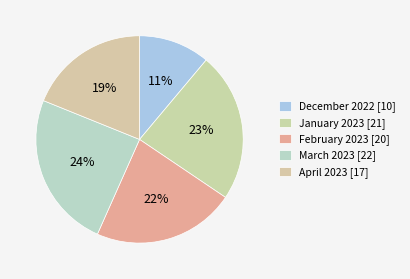

What percentage is the March 2023 slice, to the nearest percent?

24%